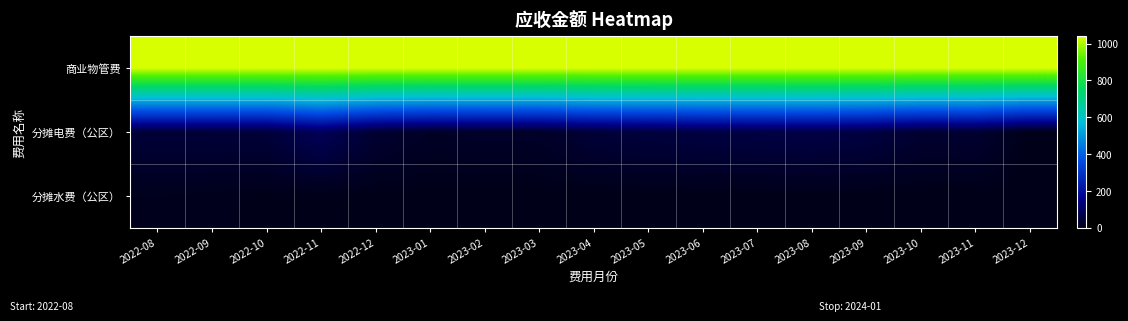

Reading left to right, what are all the values shown in this chart?

商业物管费: 2022-08=1040.3	2022-09=1040.3	2022-10=1040.3	2022-11=1040.3	2022-12=1040.3	2023-01=1040.3	2023-02=1040.3	2023-03=1040.3	2023-04=1040.3	2023-05=1040.3	2023-06=1040.3	2023-07=1040.3	2023-08=1040.3	2023-09=1040.3	2023-10=1040.3	2023-11=1040.3	2023-12=1040.3
分摊电费（公区）: 2022-08=44.6	2022-09=45.0	2022-10=46.6	2022-11=89.5	2022-12=35.7	2023-01=20.4	2023-02=24.4	2023-03=24.2	2023-04=43.9	2023-05=52.3	2023-06=58.0	2023-07=60.0	2023-08=63.7	2023-09=57.9	2023-10=33.9	2023-11=35.3	2023-12=0.0
分摊水费（公区）: 2022-08=7.8	2022-09=6.2	2022-10=1.5	2022-11=1.6	2022-12=1.1	2023-01=0.0	2023-02=0.0	2023-03=0.0	2023-04=0.0	2023-05=0.0	2023-06=0.0	2023-07=0.0	2023-08=0.0	2023-09=0.0	2023-10=0.0	2023-11=0.0	2023-12=0.0